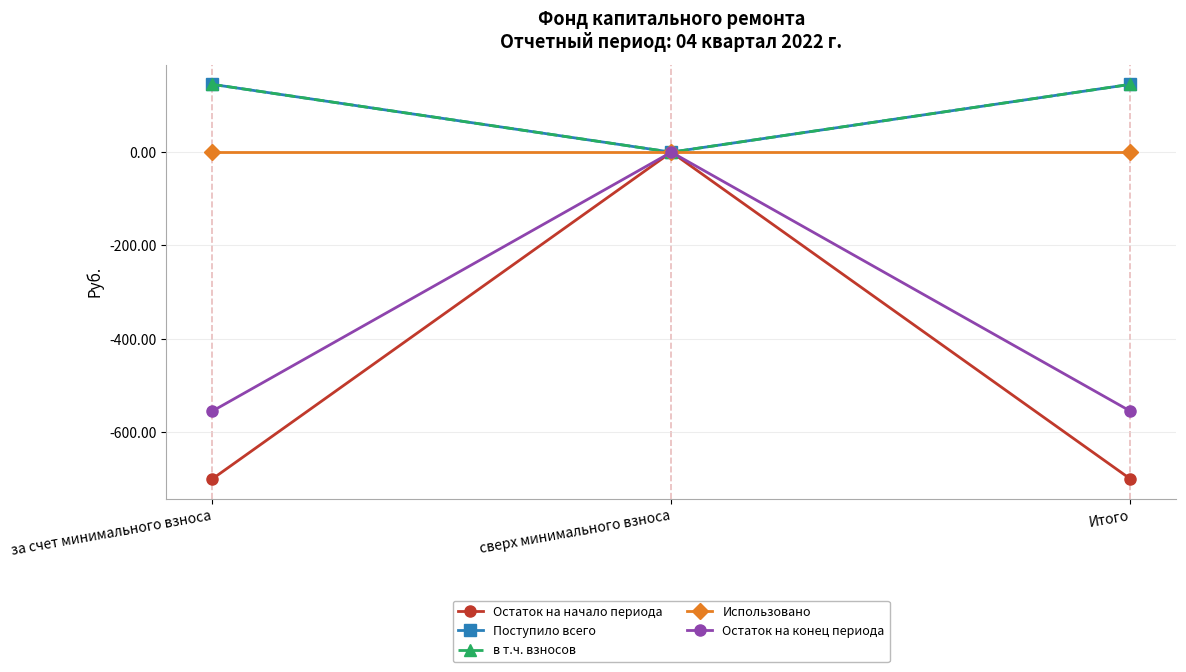

Does the chart have visible grid lines?

Yes